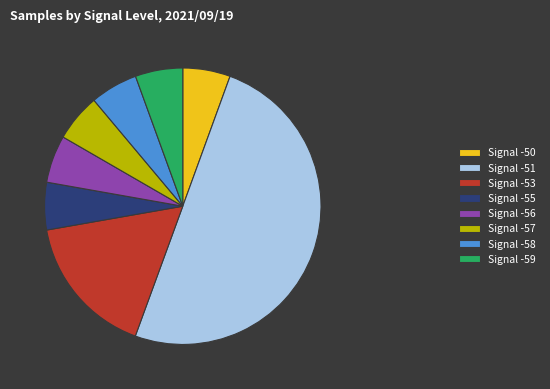

Count the number of slices in the pie.

8